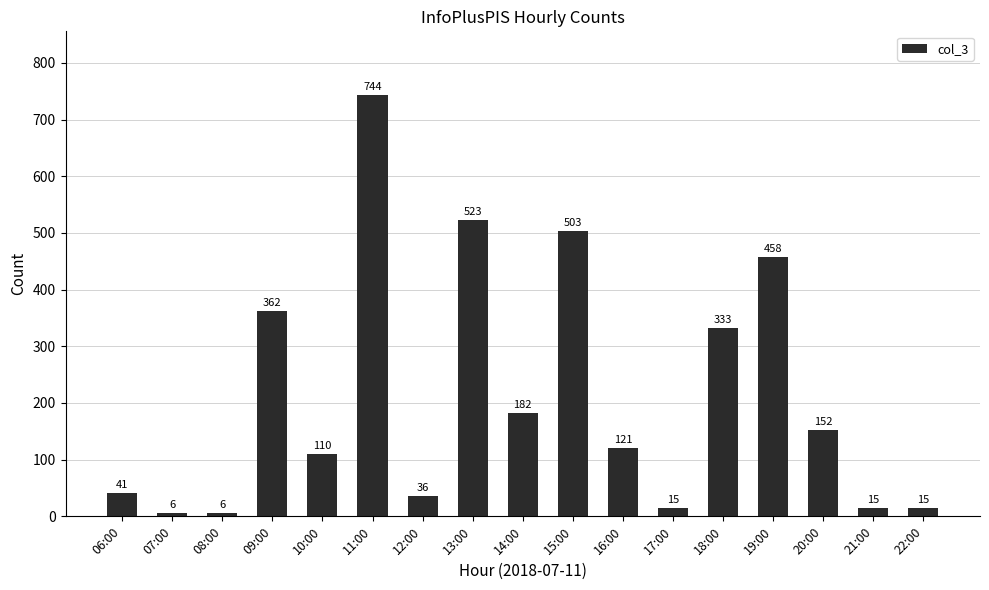

Reading right to left, transcribe all the data shown in this chart.

15	15	152	458	333	15	121	503	182	523	36	744	110	362	6	6	41